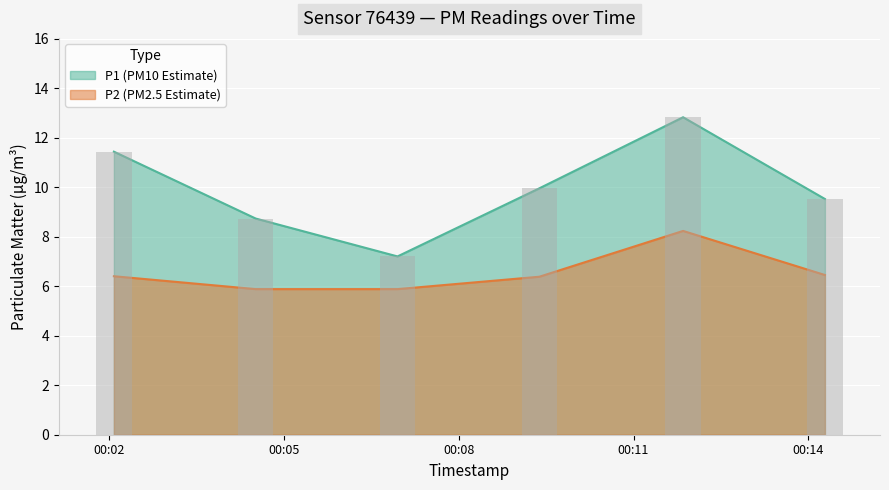

Rank the series by their maximum value, from highest to lowest.

P1, P2